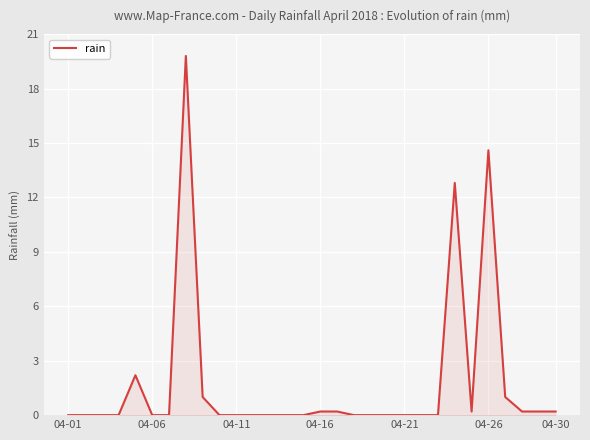

What is the maximum value shown in the chart?

19.8